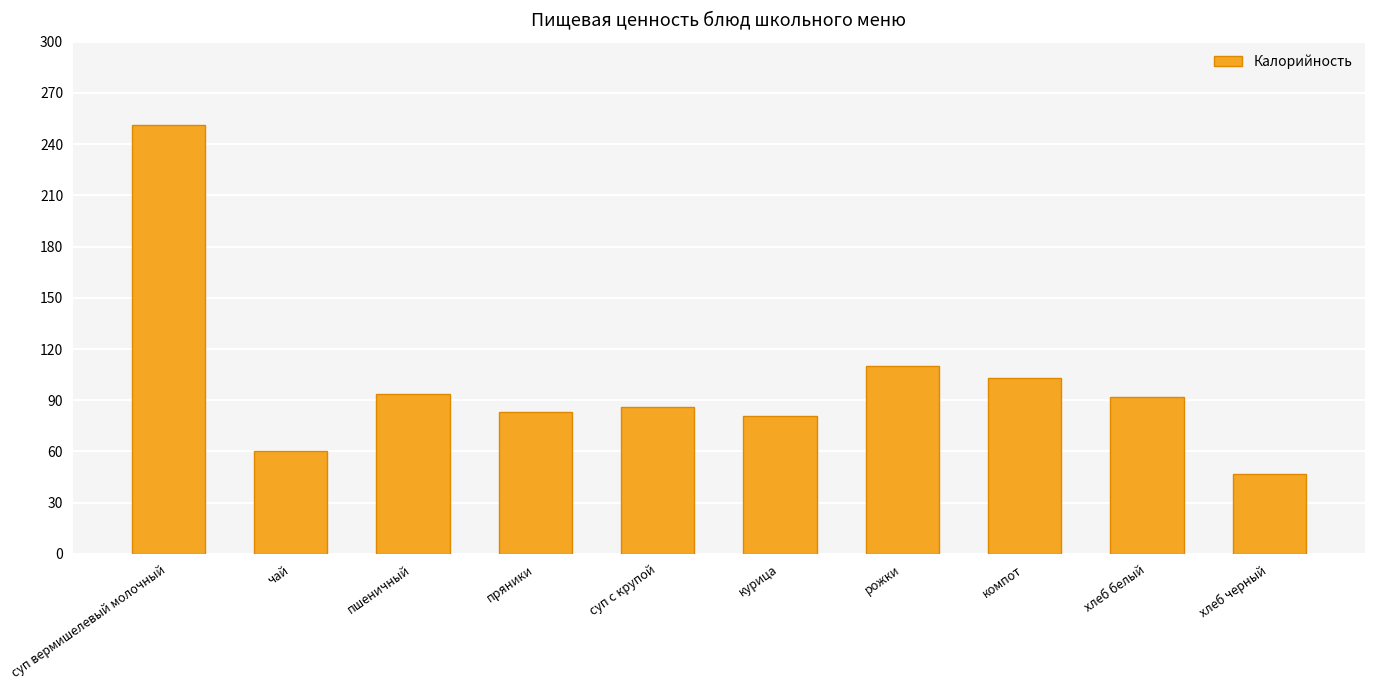

How many categories are shown in the chart?

10